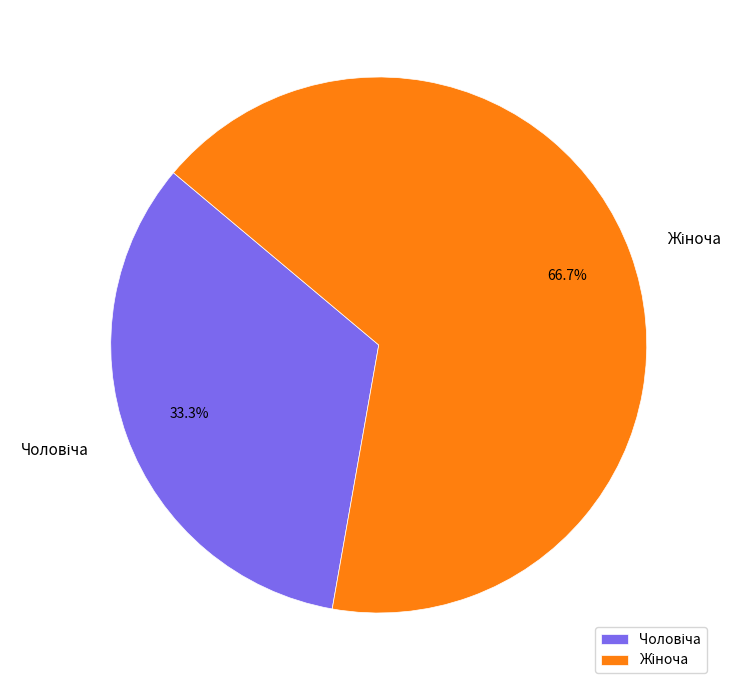

Count the number of slices in the pie.

2